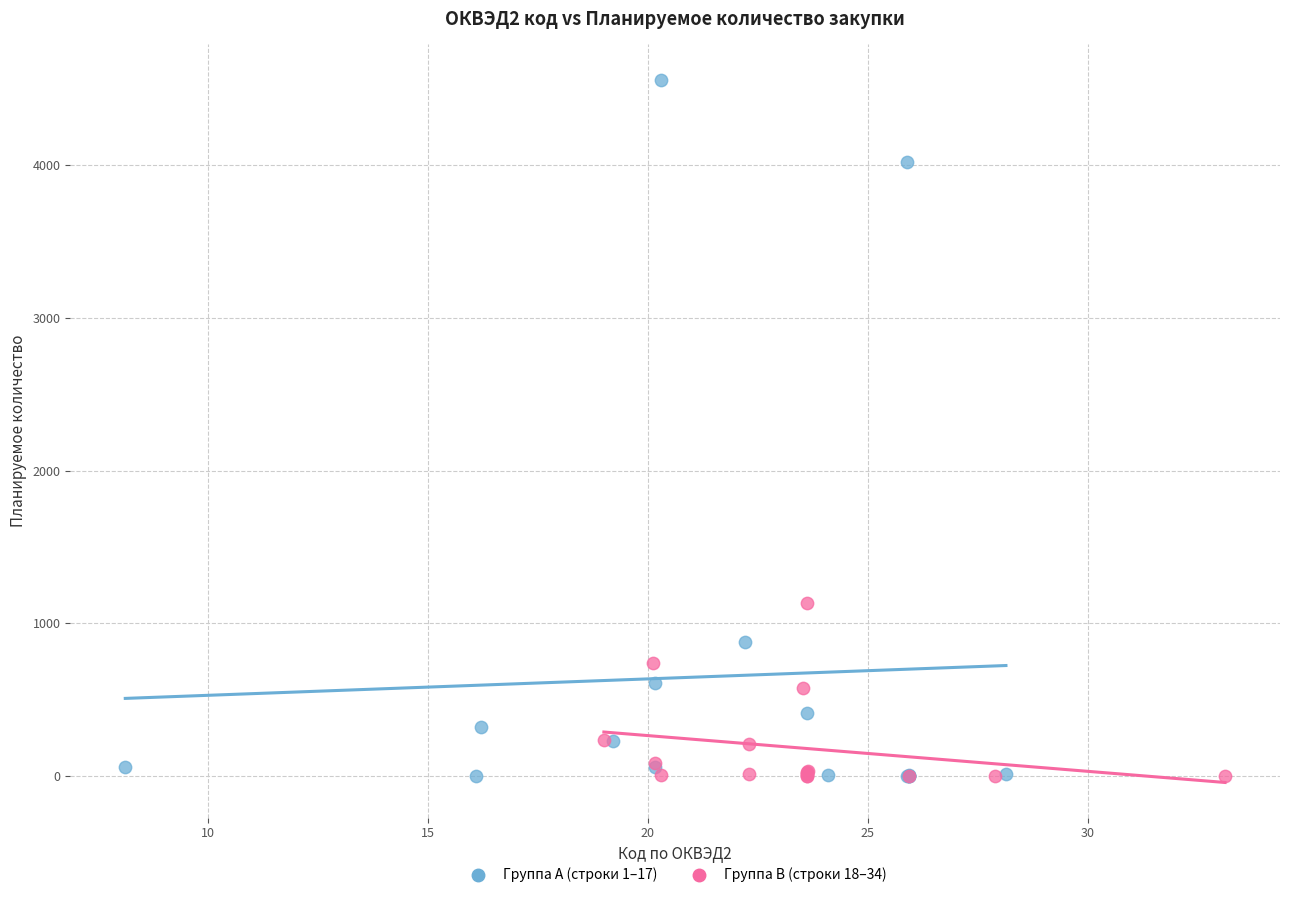

Which series has the largest Y range (max minus min)?

Группа A (строки 1–17)